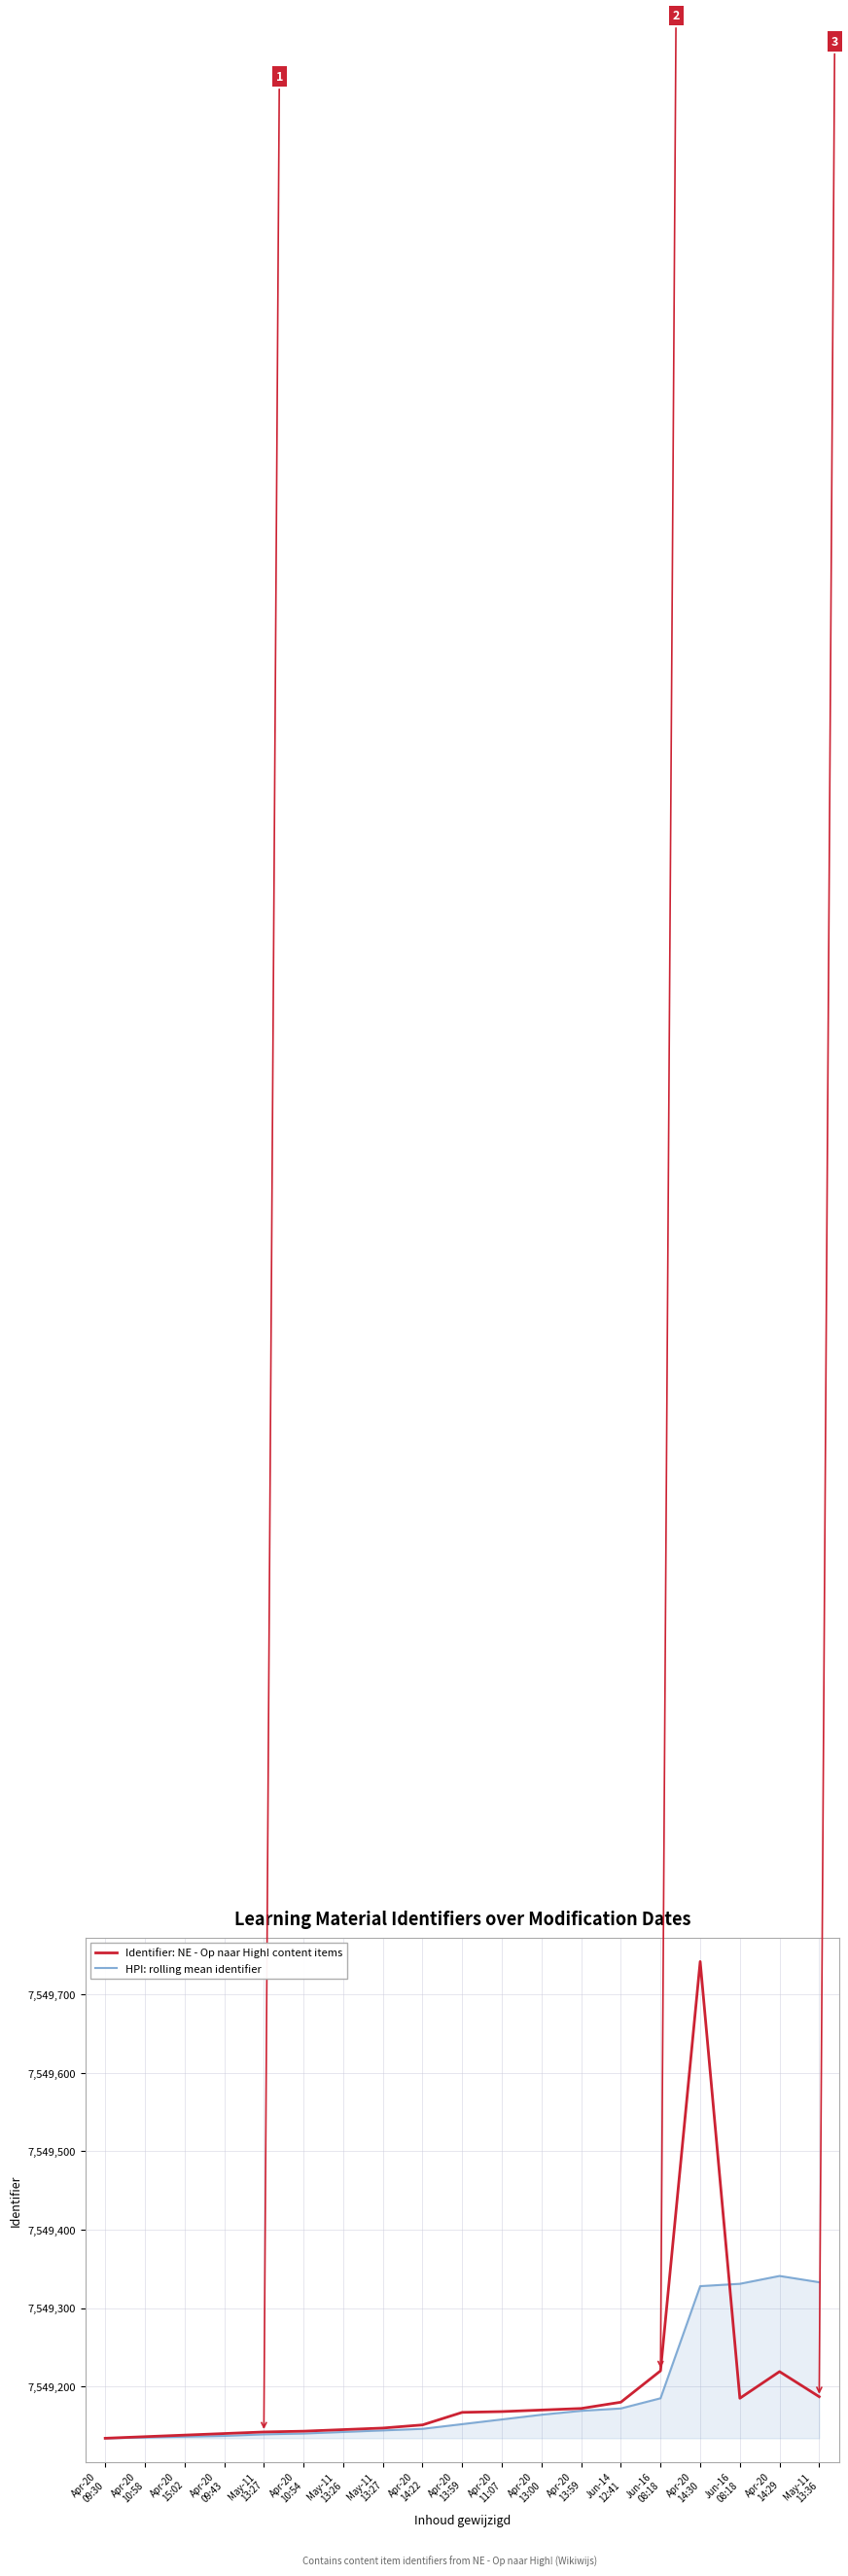

Is this an area chart (filled region under the line)?

Yes